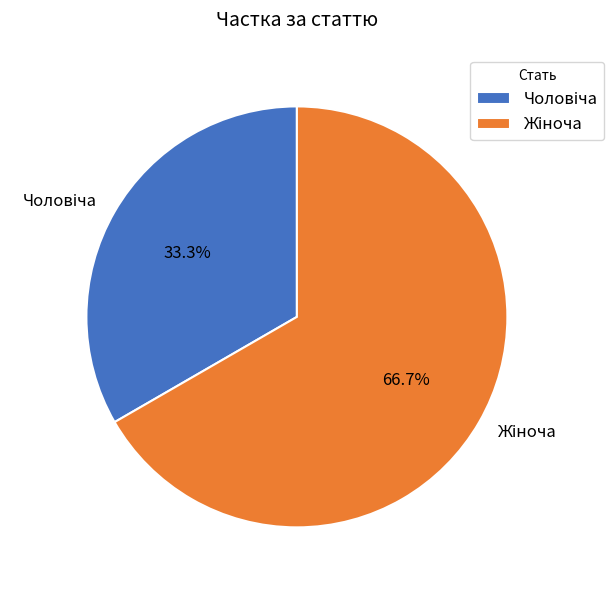

How many slices are in this pie chart?

2